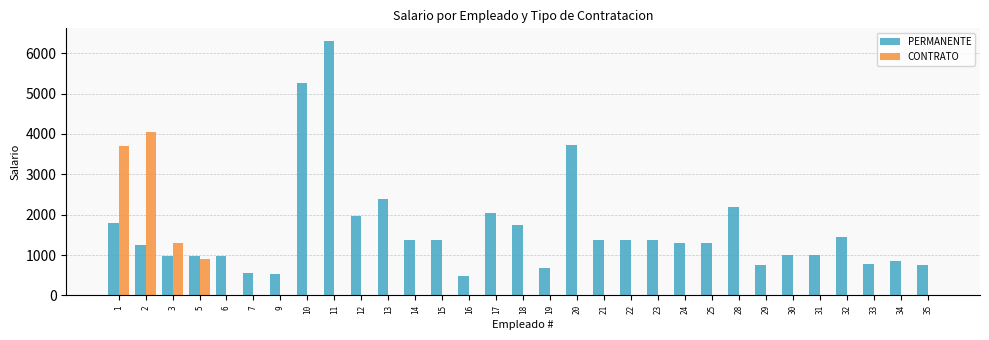

Which category has the highest value across all series?

11